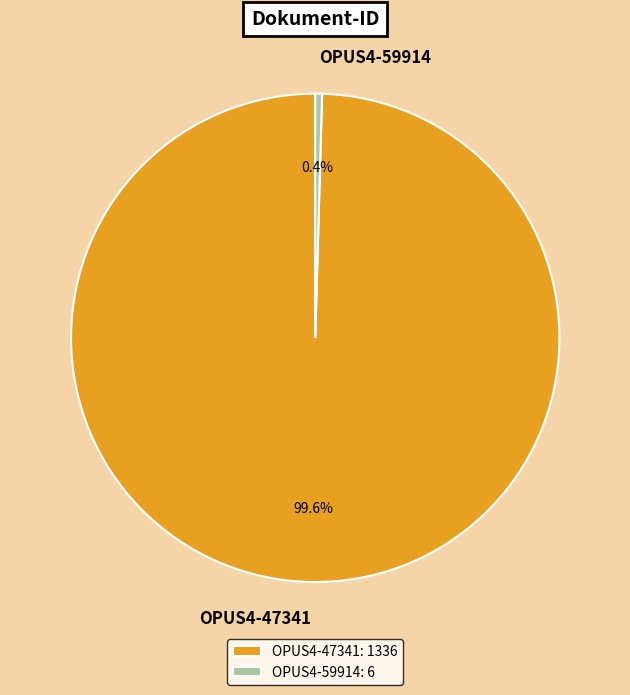

Which category has the biggest portion of the pie?

OPUS4-47341